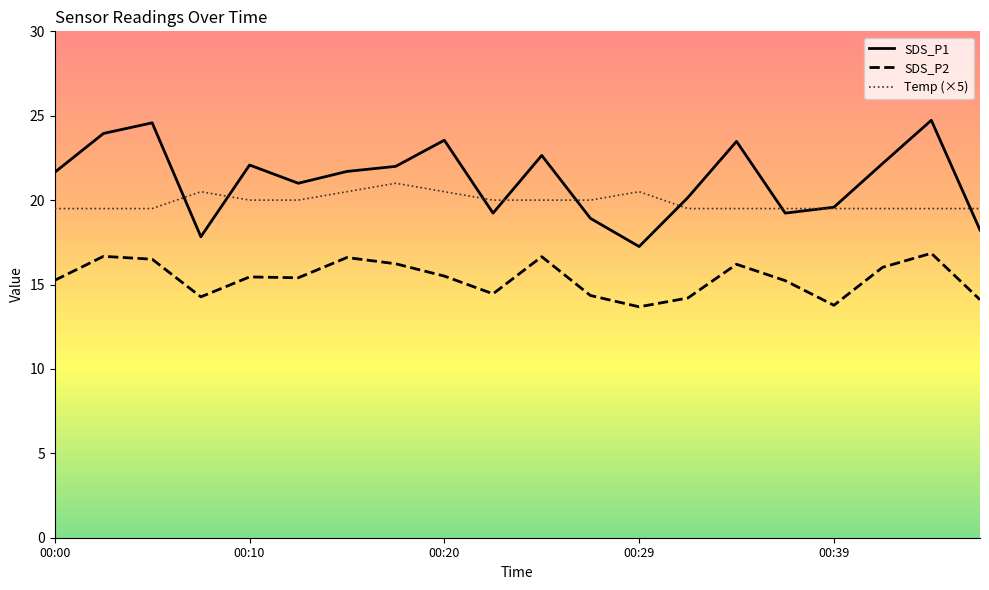

Rank the series by their maximum value, from highest to lowest.

SDS_P1, Temp (×5), SDS_P2